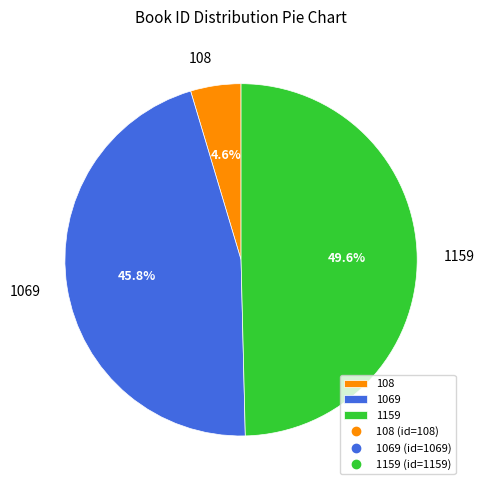

How many slices are in this pie chart?

3